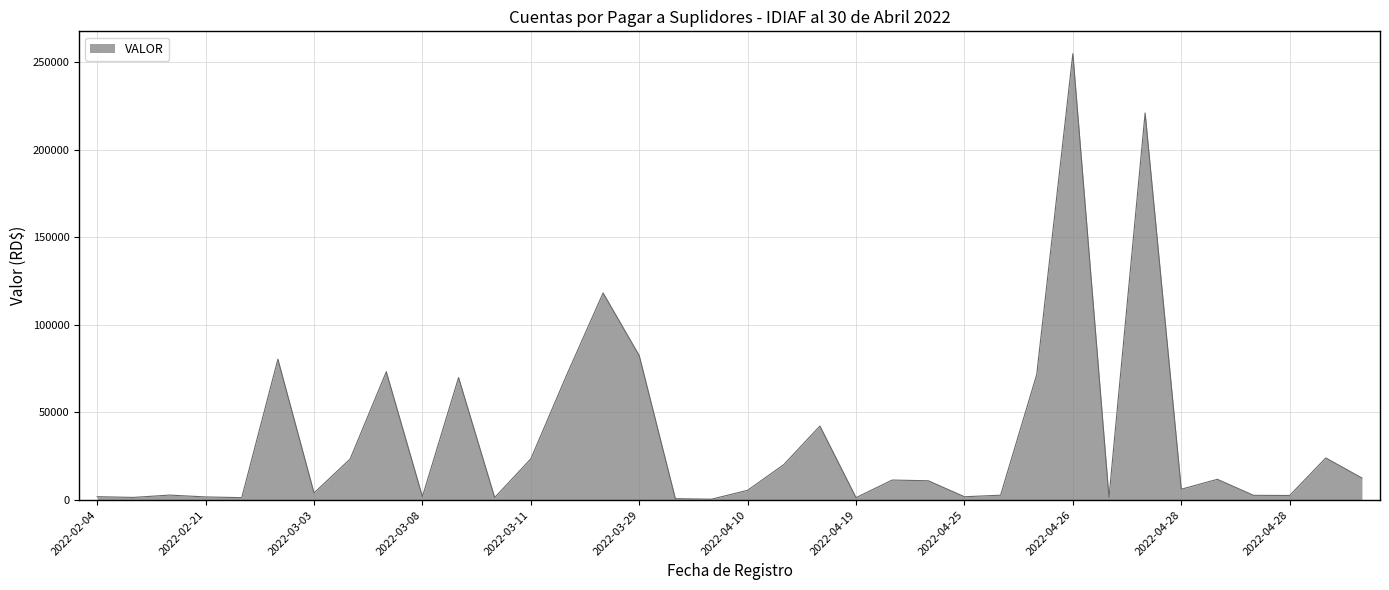

What is the greatest value displayed?

254856.4